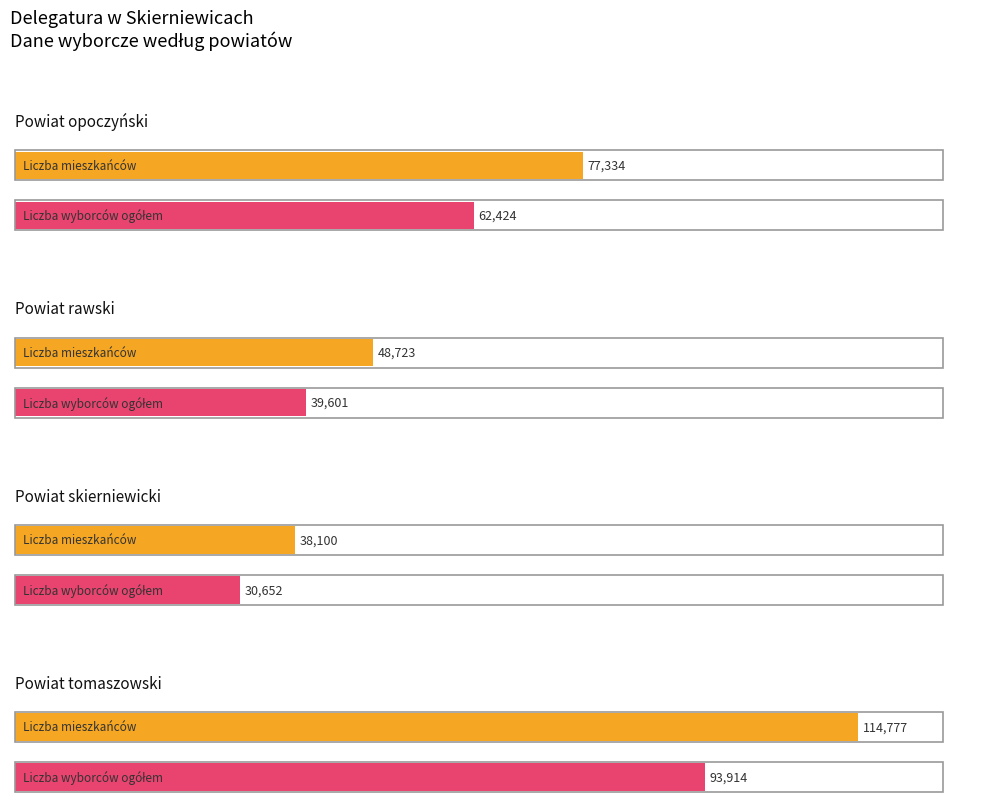

At how many categories does at least one series exceed 11574?

4